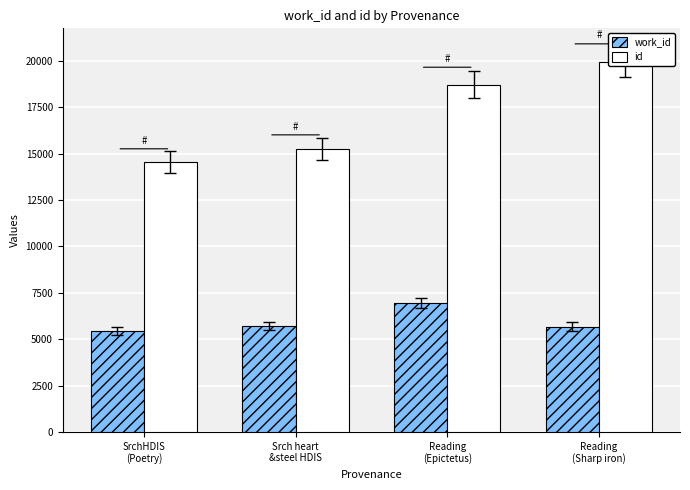

Which category has the lowest value across all series?

SrchHDIS
(Poetry)